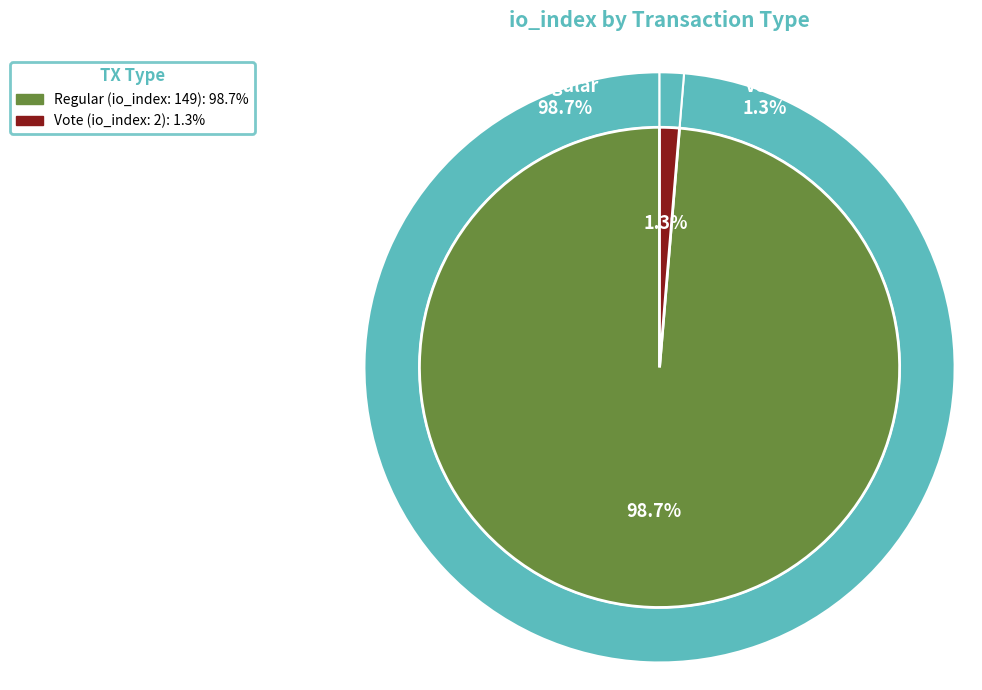

What is the change in value from Regular (io_index=149) to Vote (io_index=2)?

-147